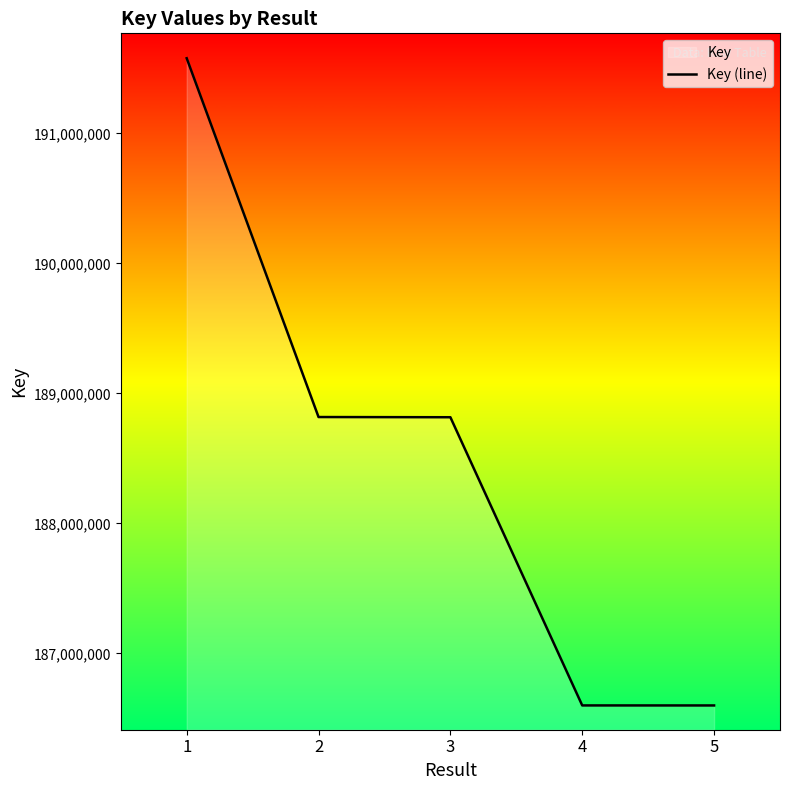

The chart shows a value of 186600086 at 5. True or false?

True